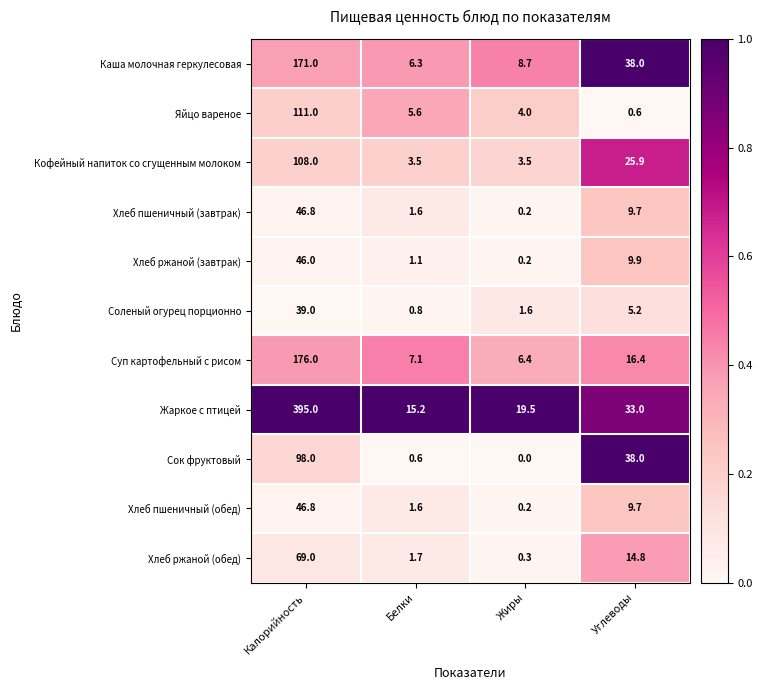

List the labels in order of Соленый огурец порционно value, smallest first.

Белки, Жиры, Углеводы, Калорийность